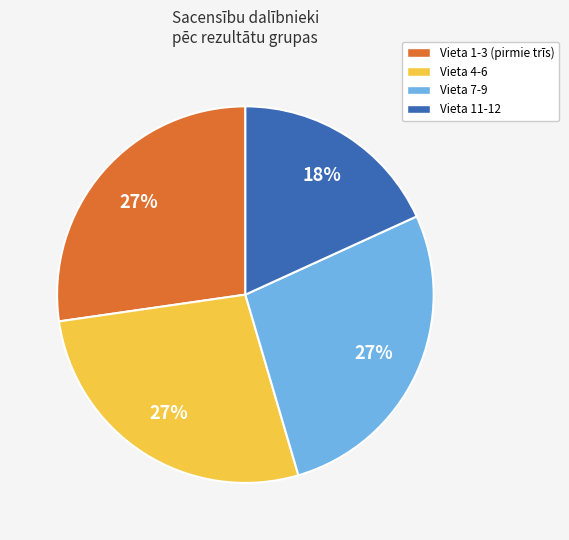

The Vieta 11-12 slice represents 18% of the pie. True or false?

True